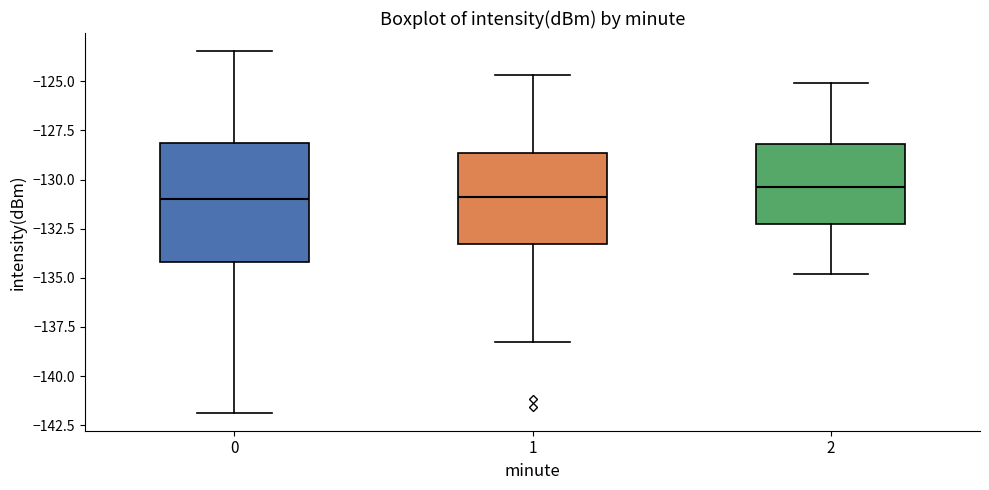

Comparing the boxes themselves (not the whiskers), which one is the tallest?

0